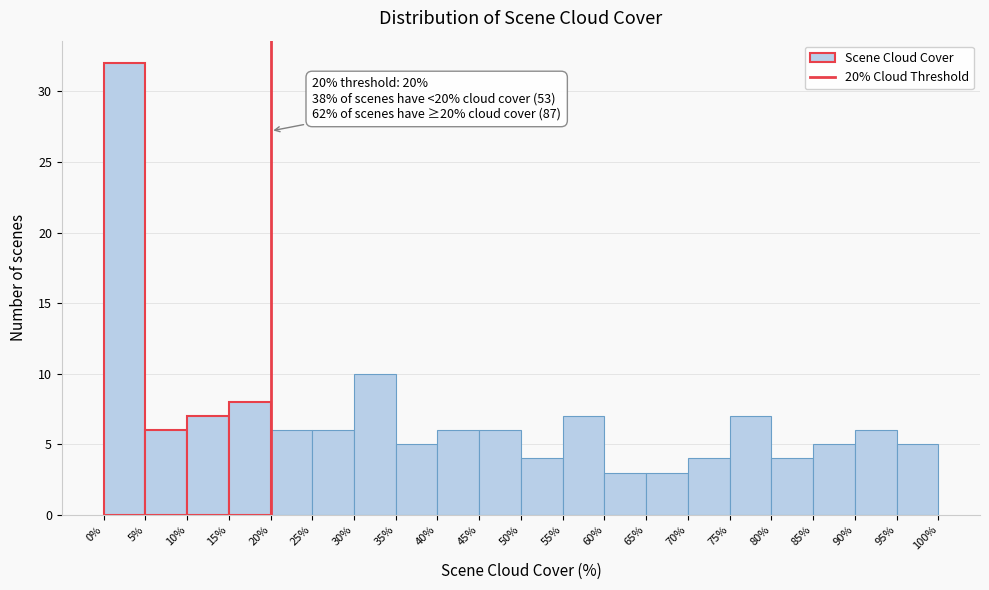

Over which range of the x-axis is the bar tallest?

0% to 5%